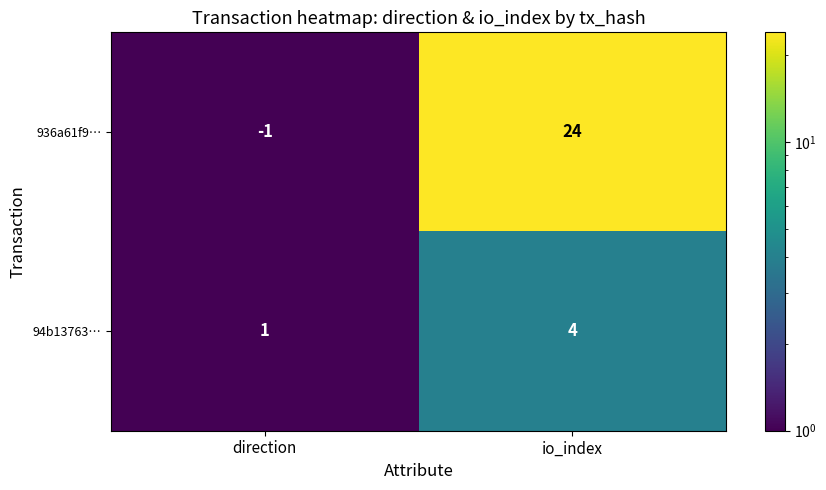

What is the sum of the 936a61f9… values at io_index and direction?

23